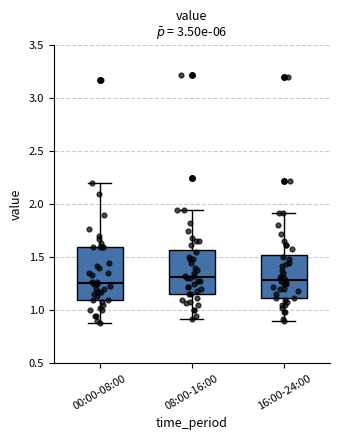

Reading left to right, transcribe this box plot: for each box, give where its median line is, the range the box spans, and where its two whiskers end, as read against the y-axis. The values are not printed on the chart, so give them approximately, as read against the axis.

00:00-08:00: median 1.25, box 1.10 to 1.60, whiskers 0.90 to 2.20
08:00-16:00: median 1.30, box 1.15 to 1.55, whiskers 0.90 to 1.95
16:00-24:00: median 1.30, box 1.10 to 1.50, whiskers 0.90 to 1.90